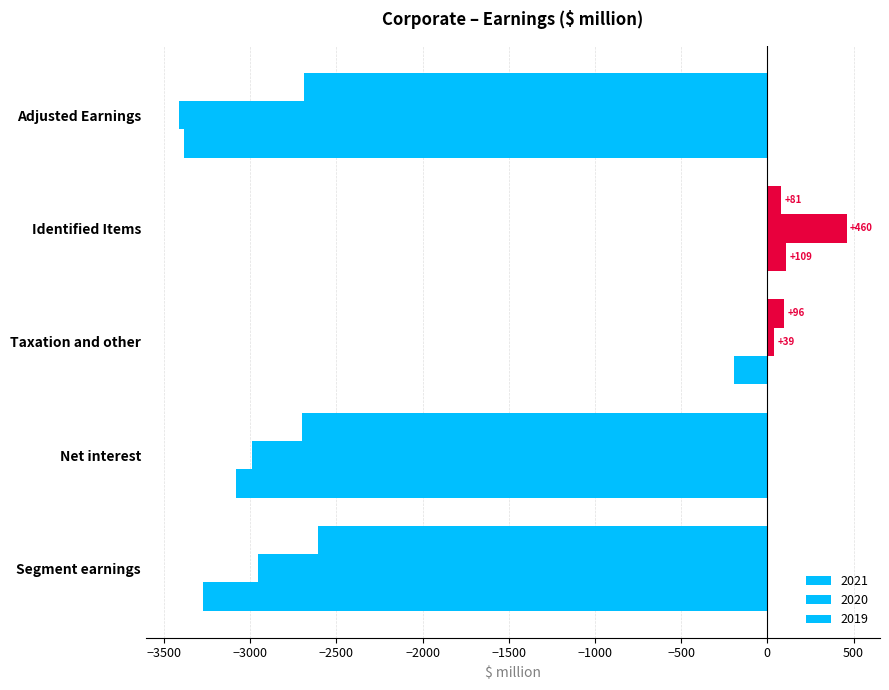

How many values in 2020 are above zero?

2